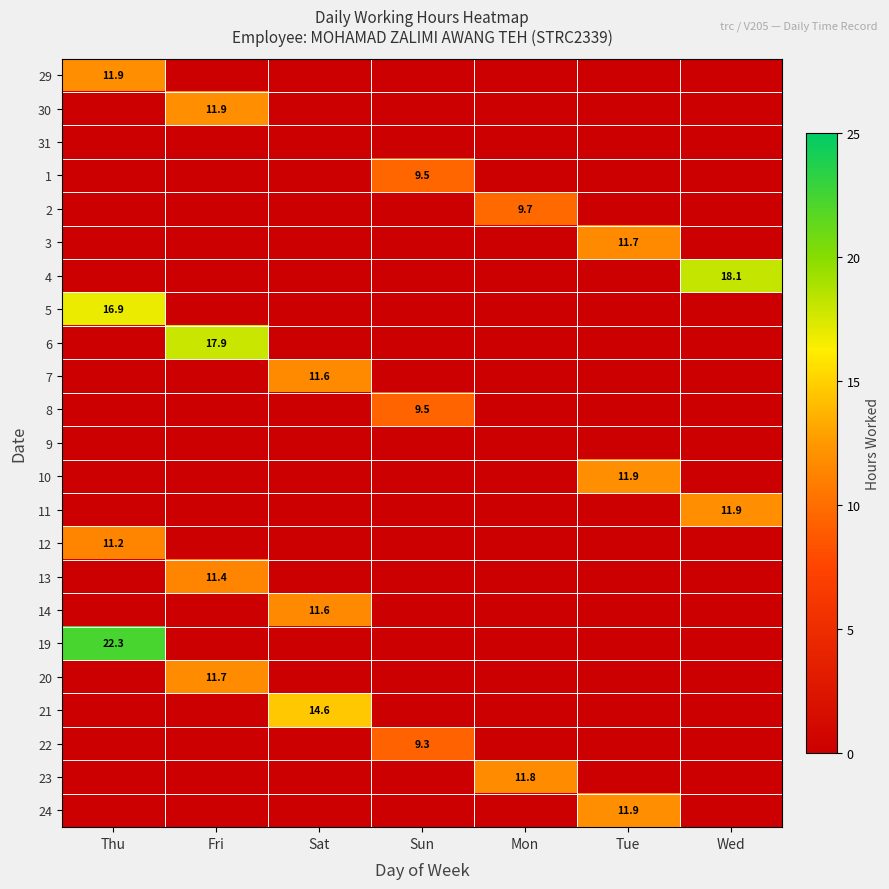

At which category does the chart reach its minimum across all series?

Fri